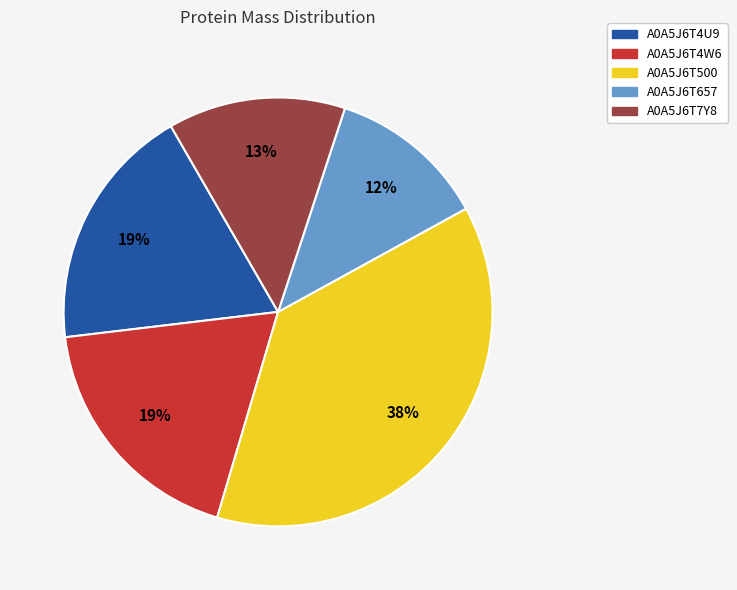

What percentage is the A0A5J6T500 slice, to the nearest percent?

38%